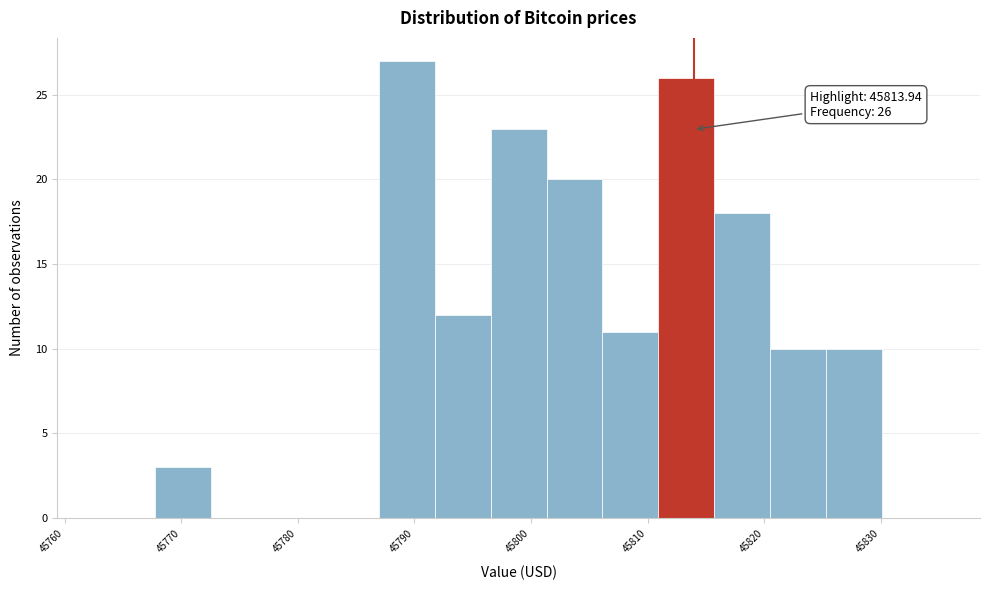

Which range on the x-axis has the tallest bar?

45787 to 45792